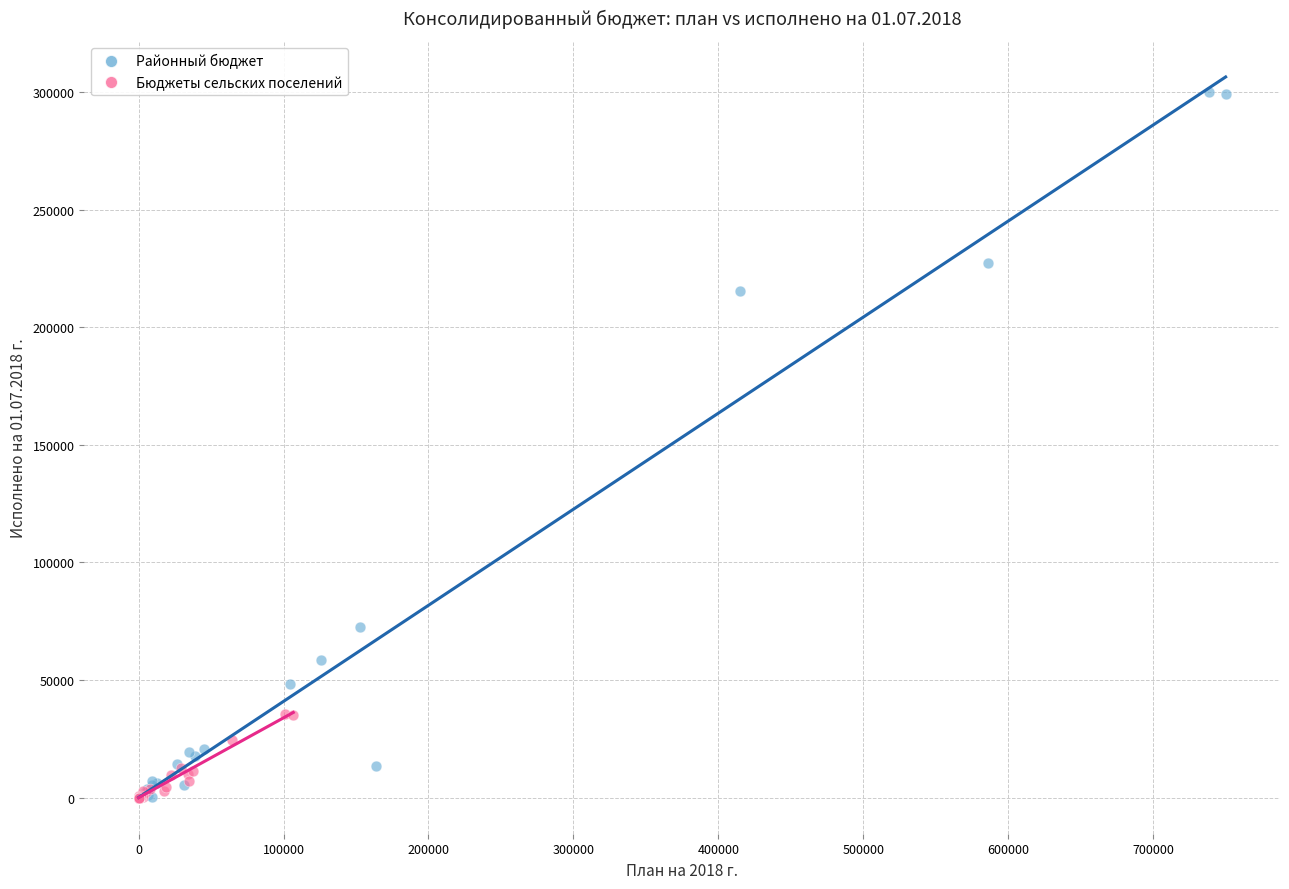

Which series reaches the maximum Y coordinate?

Районный бюджет